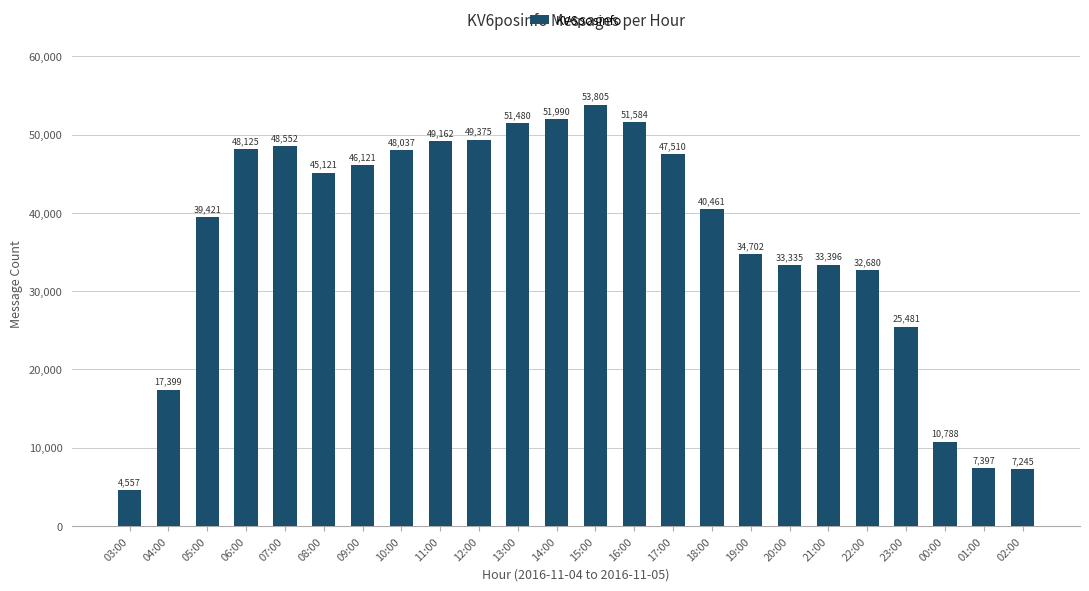

Approximately how many times larger is the value at 15:00 compared to 02:00?

7.4